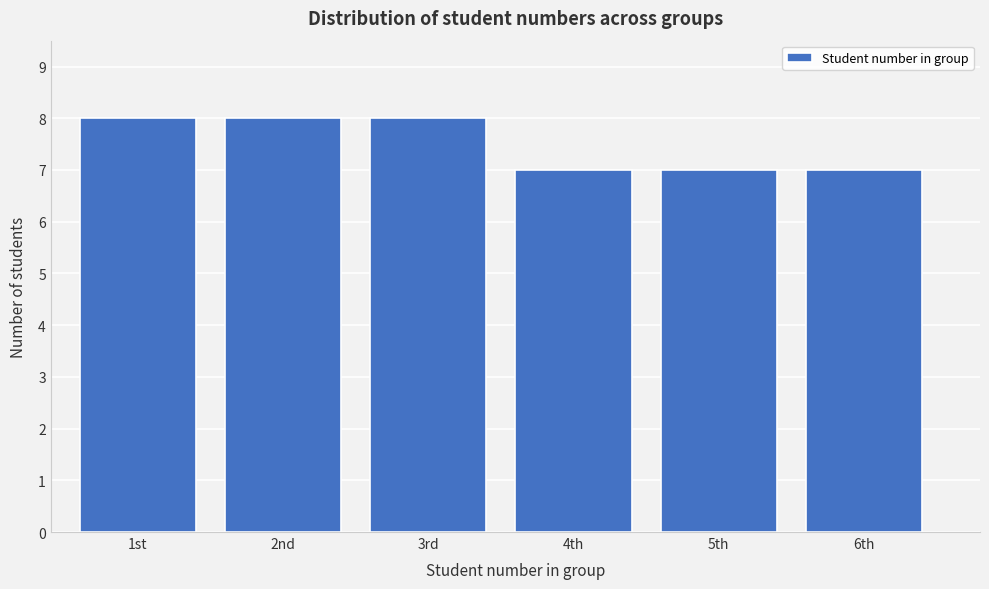

Reading left to right, what are all the values shown in this chart?

1st=8	2nd=8	3rd=8	4th=7	5th=7	6th=7